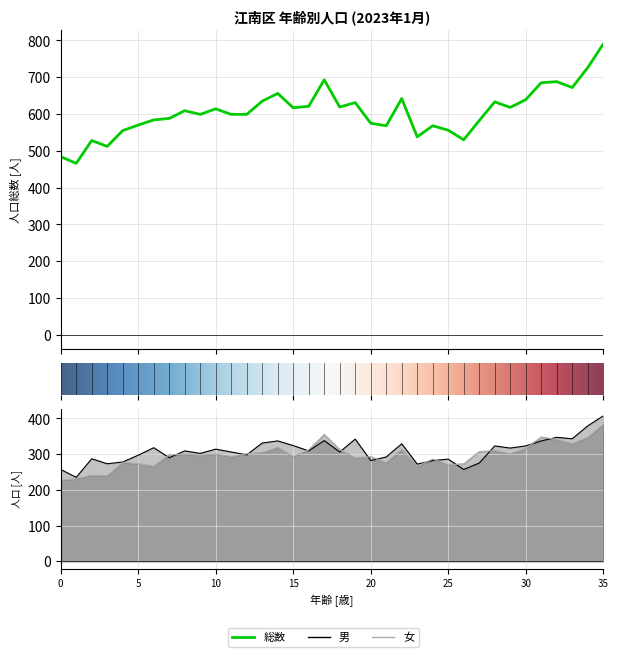

Count the number of data series in this chart.

3